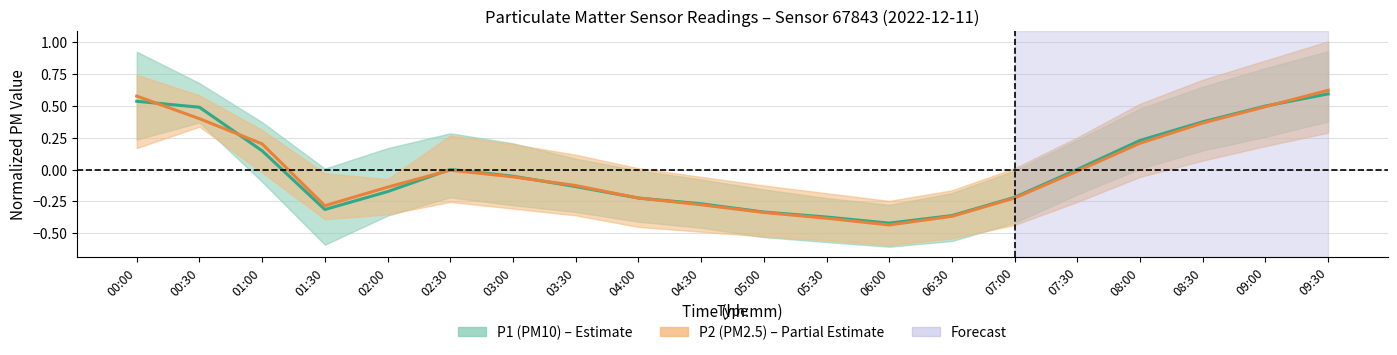

The value of P2 (PM2.5) at 03:00 is -0.1. True or false?

True